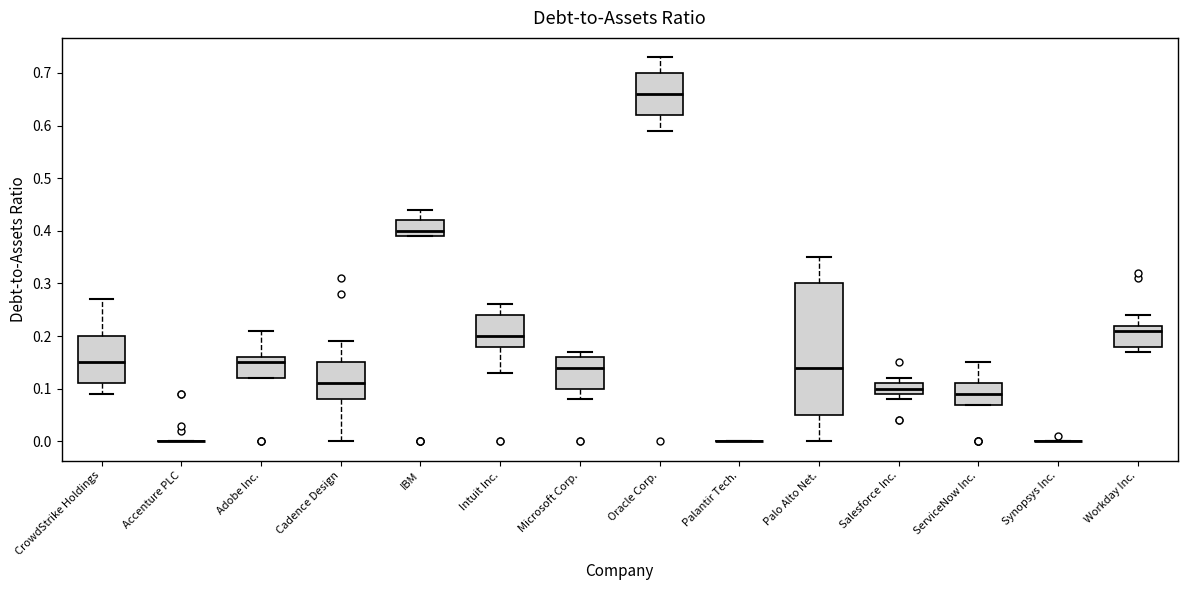

Which box is the tallest, from its lower edge to its upper edge?

Palo Alto Net.